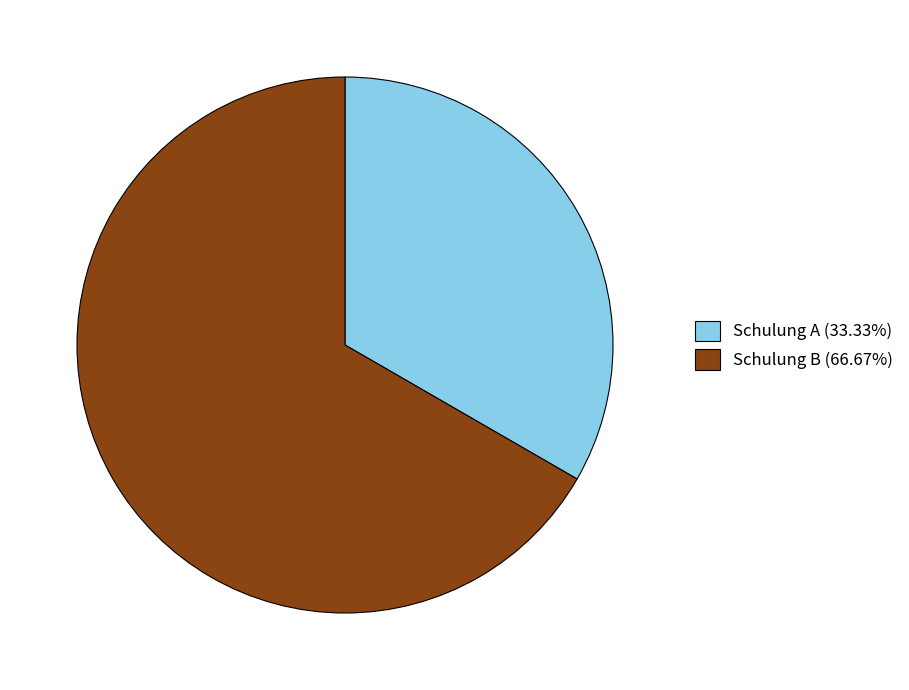

Rank the categories by value from highest to lowest.

Schulung B, Schulung A